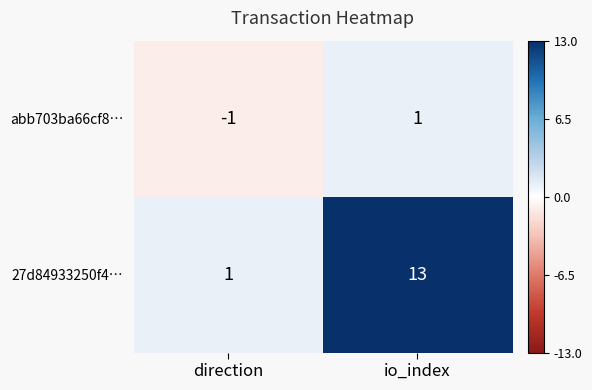

At which label does abb703ba66cf8… reach its peak?

io_index